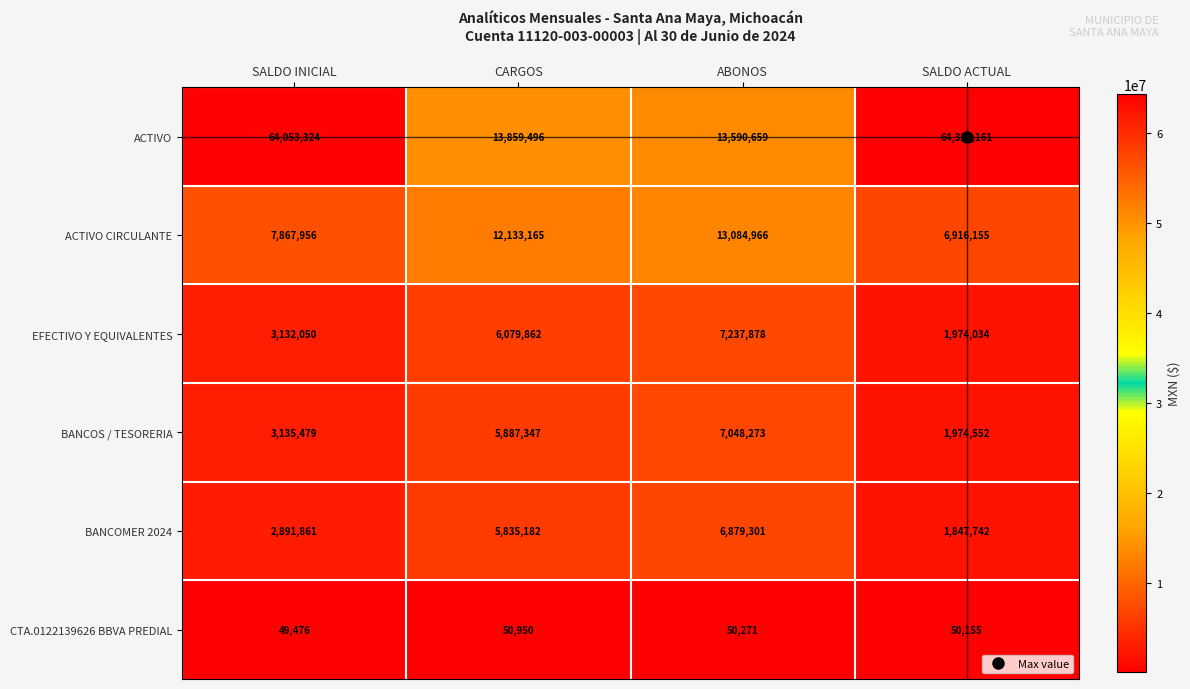

What is the difference between the maximum and minimum values in the ACTIVO CIRCULANTE series?

6168811